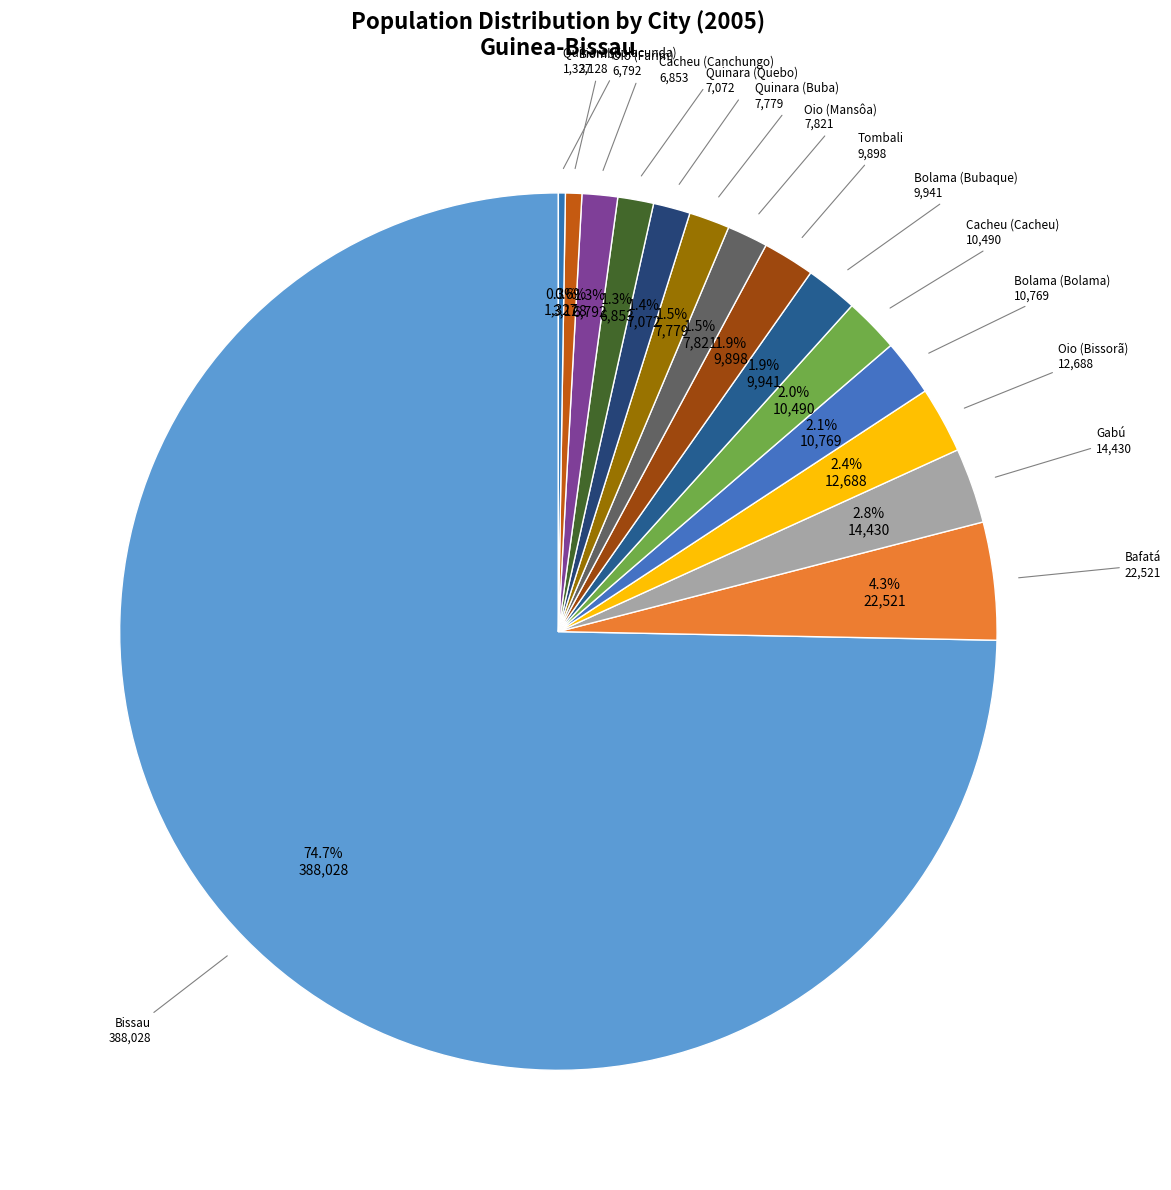

How many slices are in this pie chart?

15